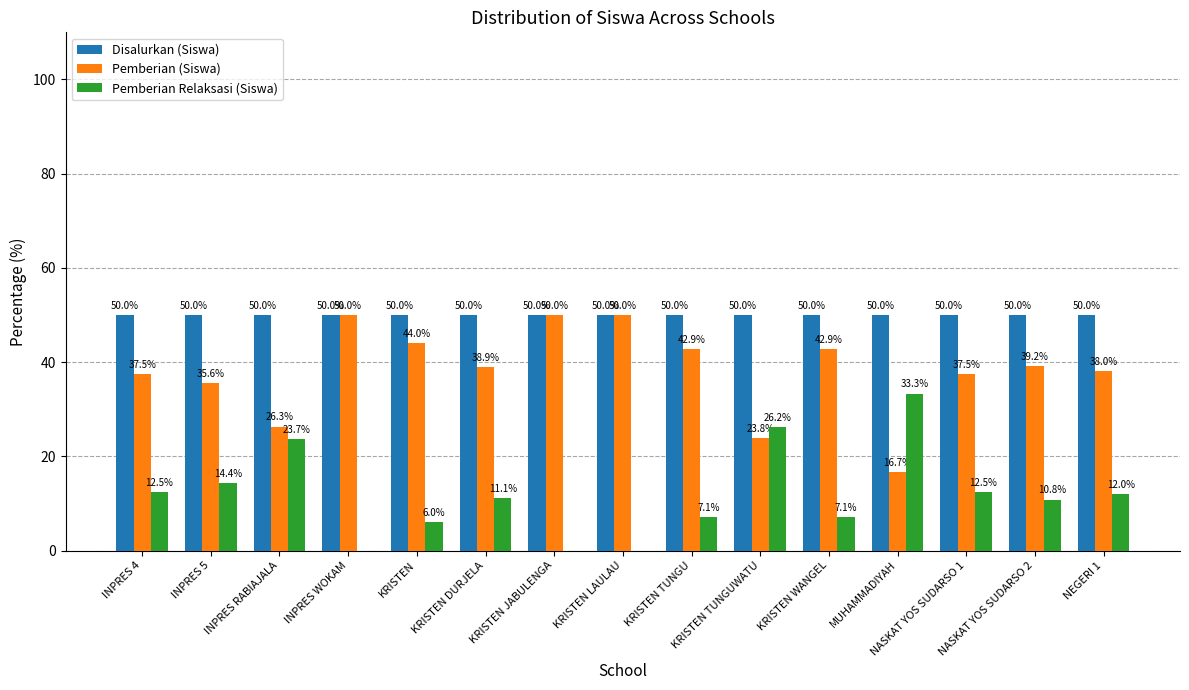

Is the value of Pemberian Relaksasi (Siswa) at KRISTEN JABULENGA greater than the value of Disalurkan (Siswa) at KRISTEN LAULAU?

No